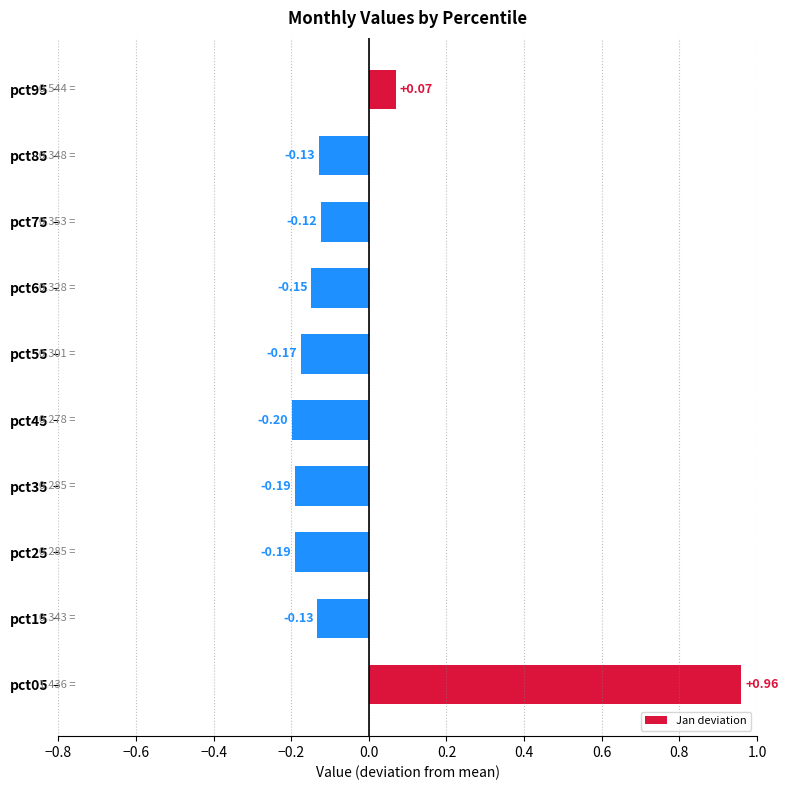

What is the sum of all values?

-0.3